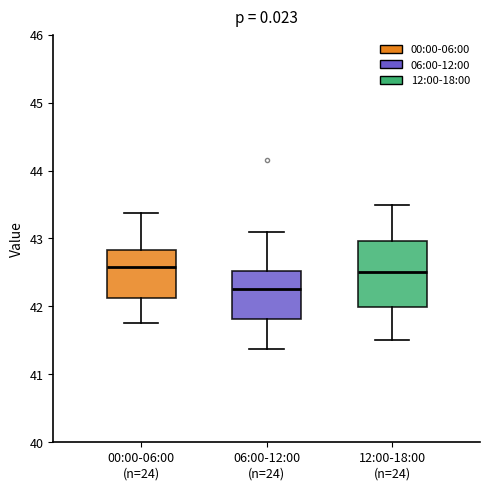

Reading left to right, read every box against the y-axis: the position of its median line, the range the box covers, and the ends of its whiskers. The values are not printed on the chart, so give them approximately, as read against the axis.

00:00-06:00 (n=24): median 42.6, box 42.1 to 42.8, whiskers 41.8 to 43.4
06:00-12:00 (n=24): median 42.3, box 41.8 to 42.5, whiskers 41.4 to 43.1
12:00-18:00 (n=24): median 42.5, box 42.0 to 43.0, whiskers 41.5 to 43.5